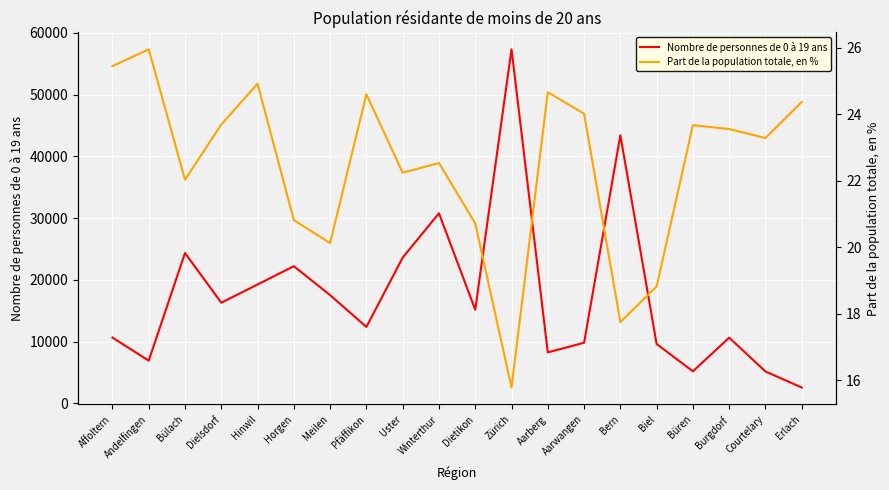

What is the lowest value of the Nombre de personnes de 0 à 19 ans series?

2556